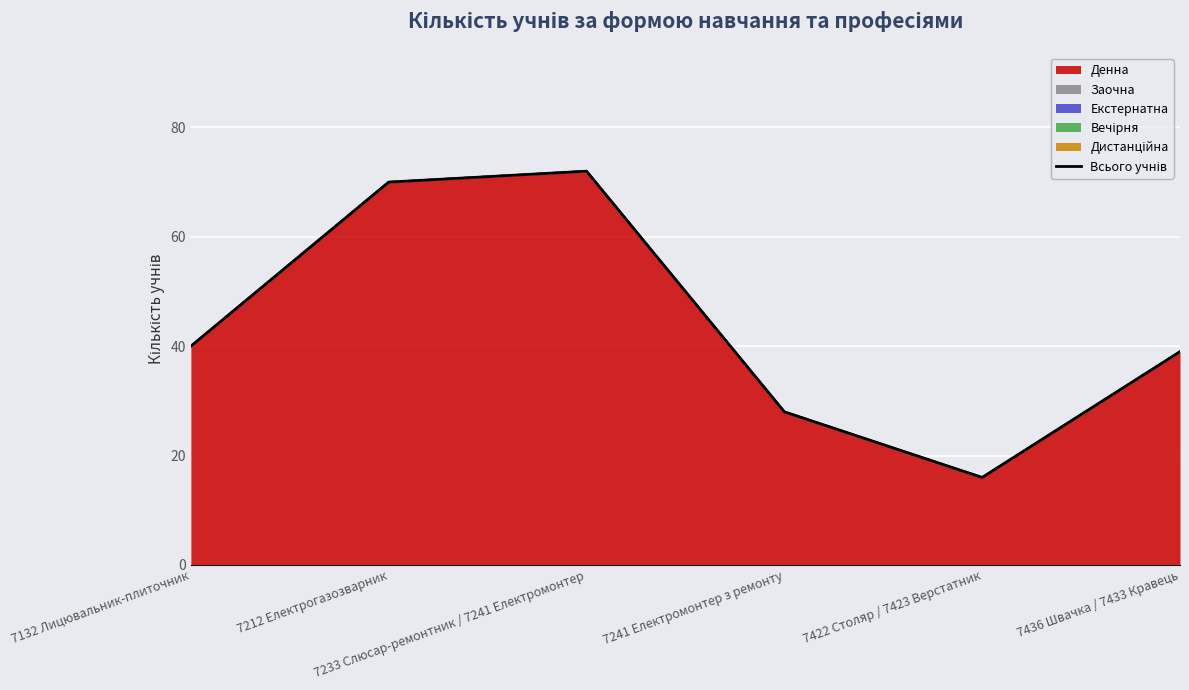

What is the average value?

44